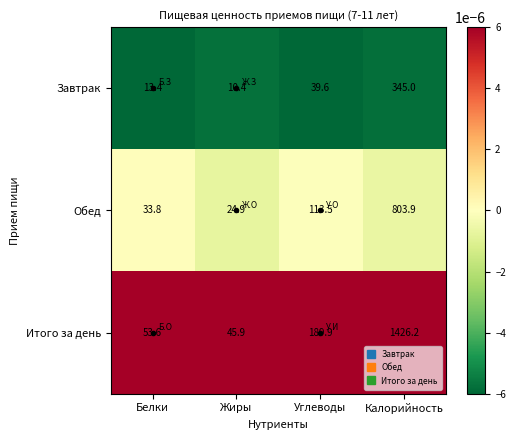

The Обед series shows 113.5 at Углеводы. True or false?

True